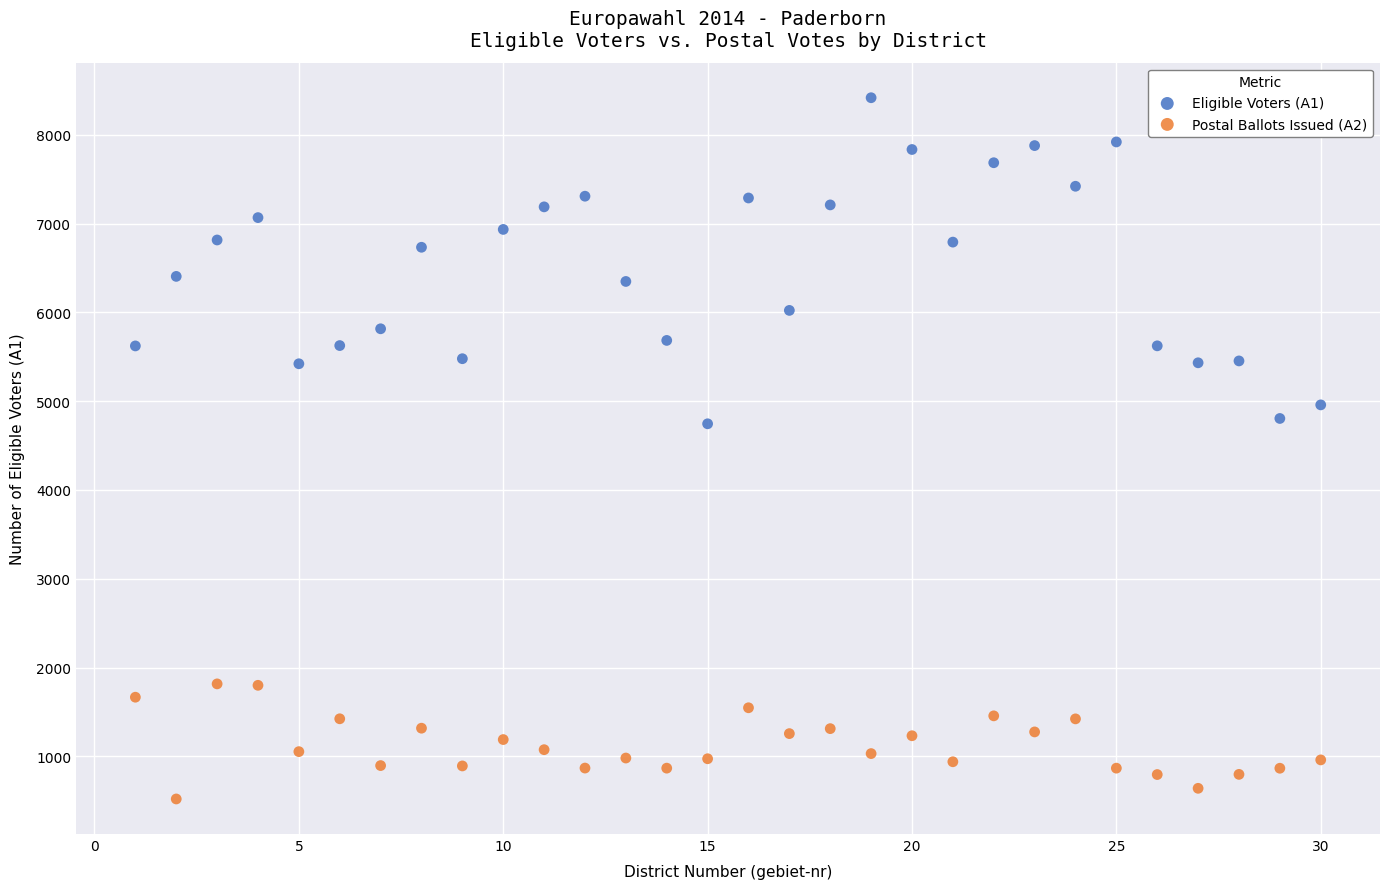

What are all the series names shown in the legend?

Eligible Voters (A1), Postal Ballots Issued (A2)